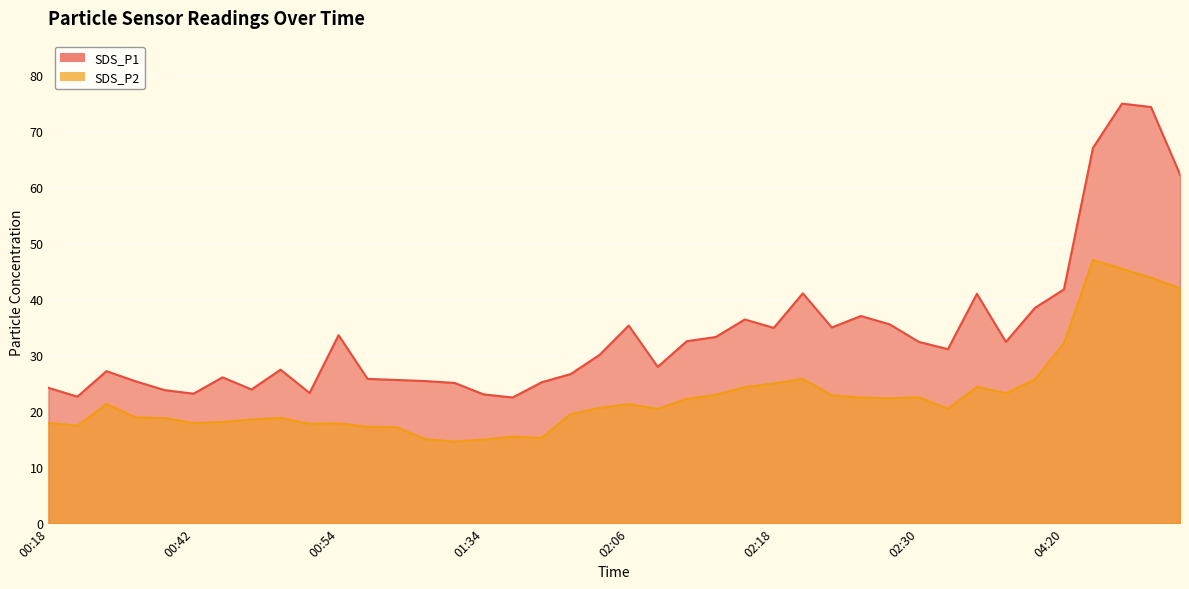

What is the label of the 15th point from the right?

02:18